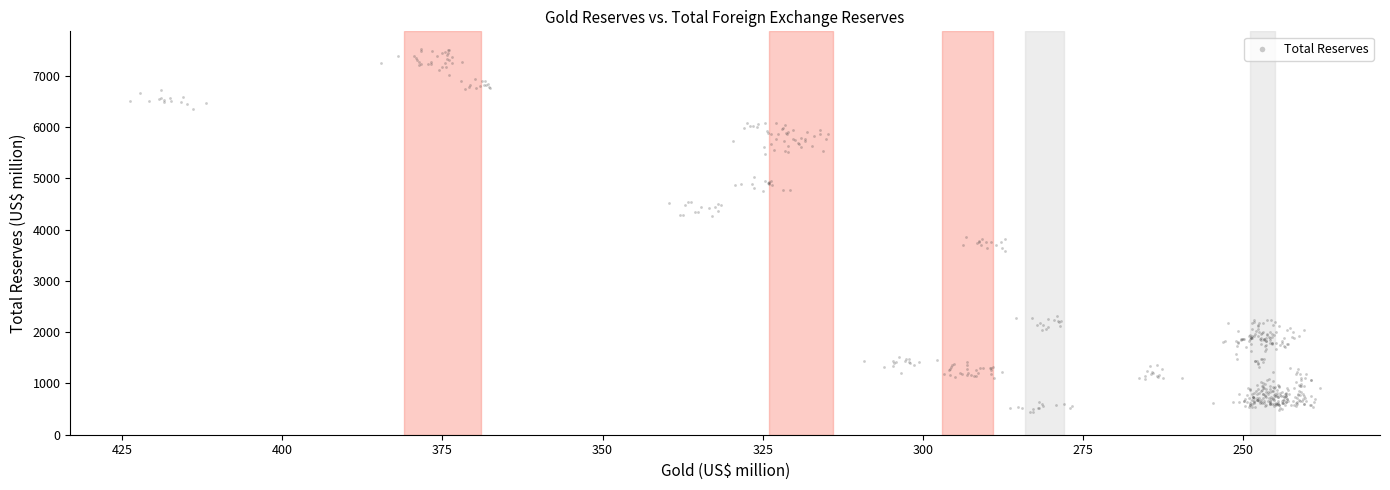

What is the range of X values (max minus min)?

185.9